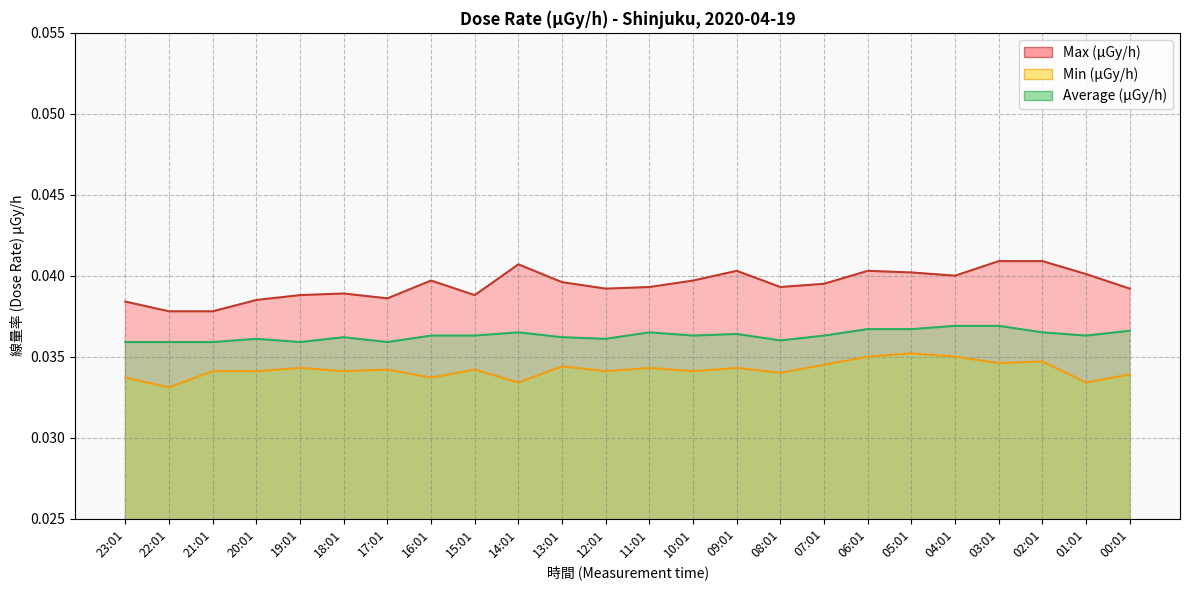

Which has a higher value, 11:01 or 08:01?

11:01